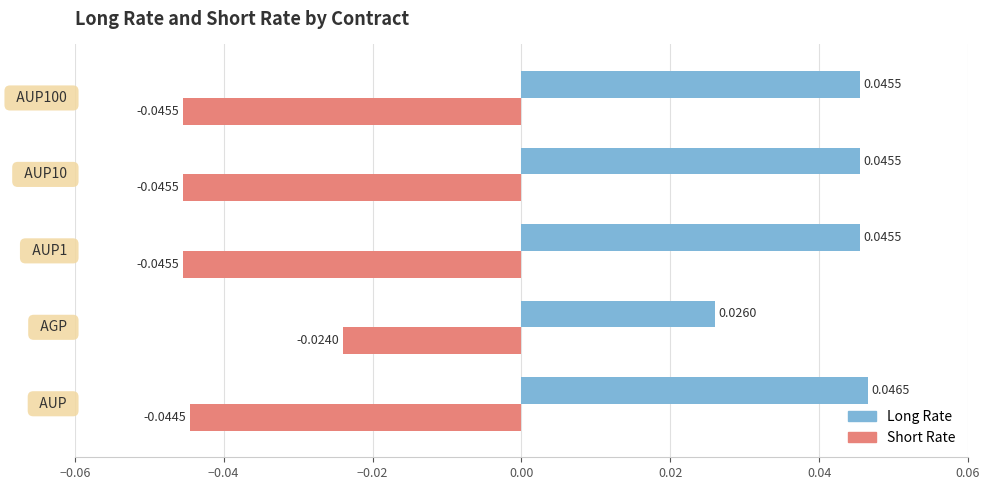

Which series has the largest total across all categories?

Long Rate